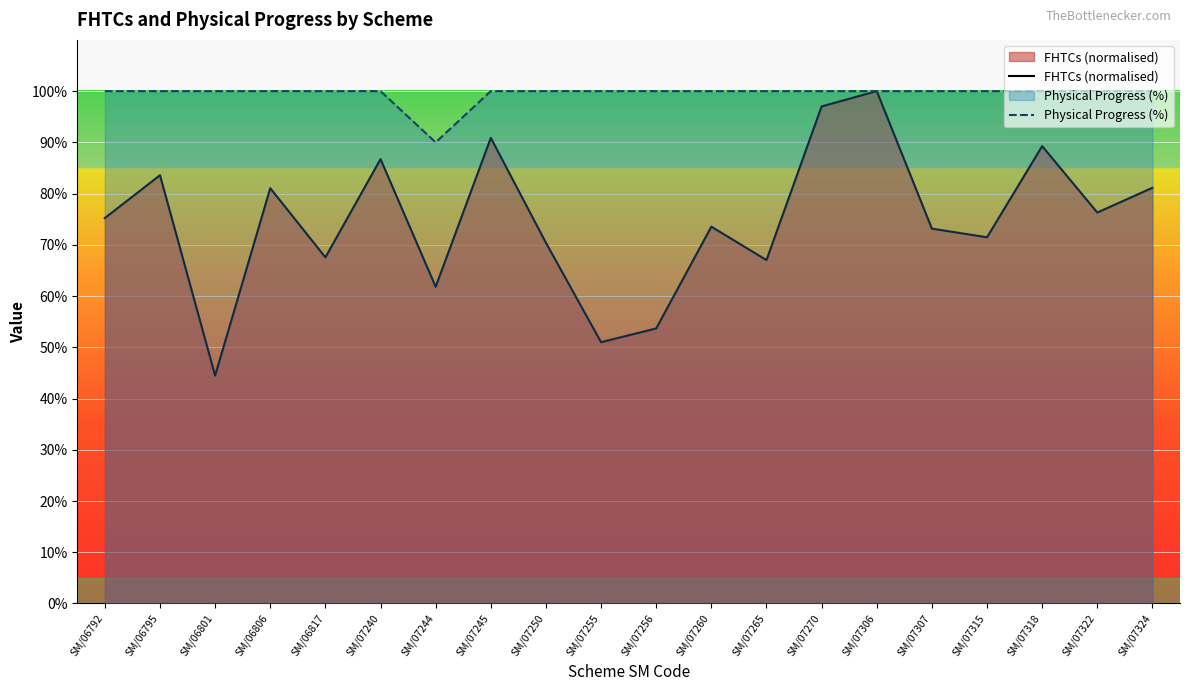

Is it true that Physical Progress (%) equals 26.4 at SM/07245?

False